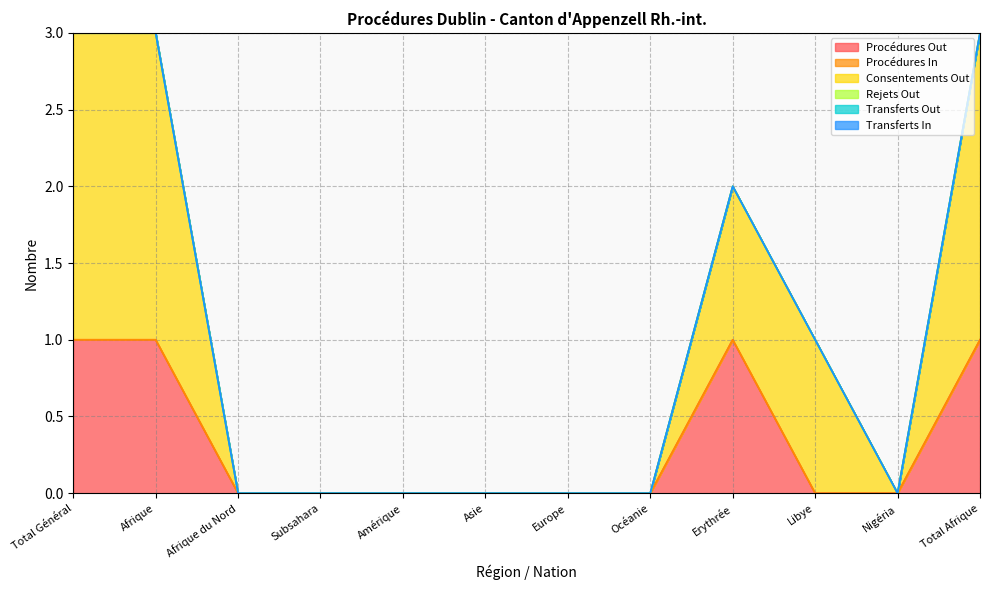

True or false: Procédures In and Procédures Out cross at least once.

False